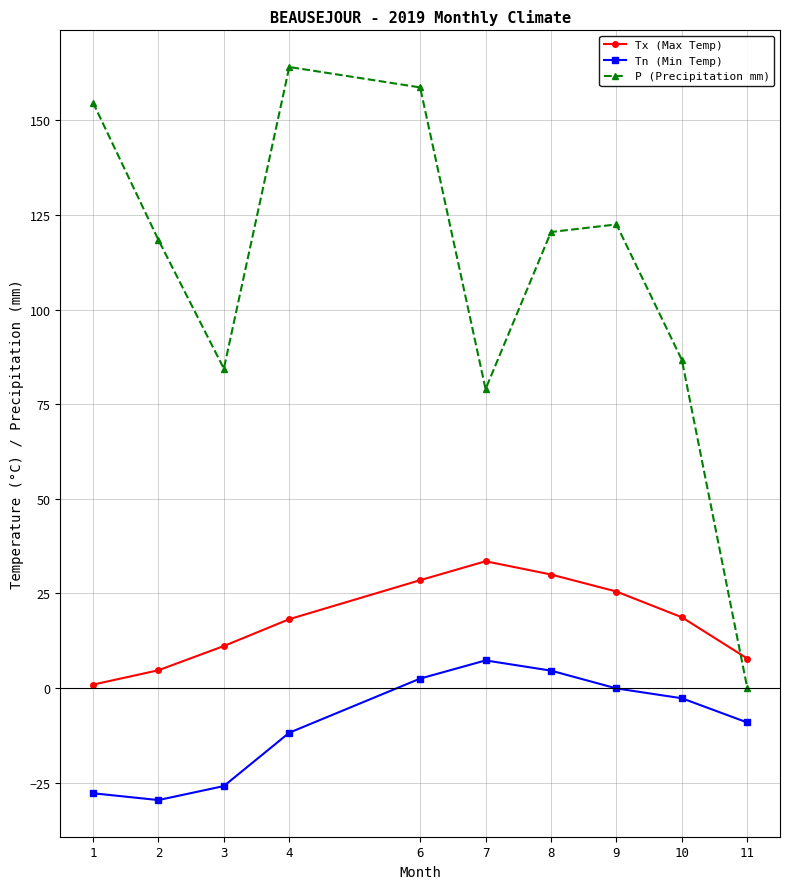

The Tx (Max Temp) series shows 48.2 at 7. True or false?

False